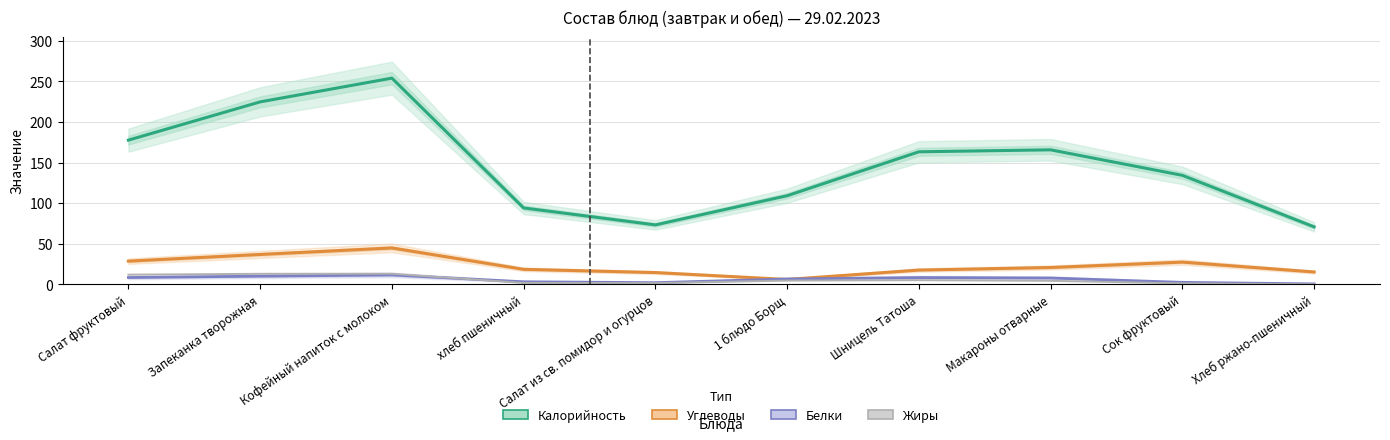

What is the value of the Углеводы point at the 8th from the left?

20.9